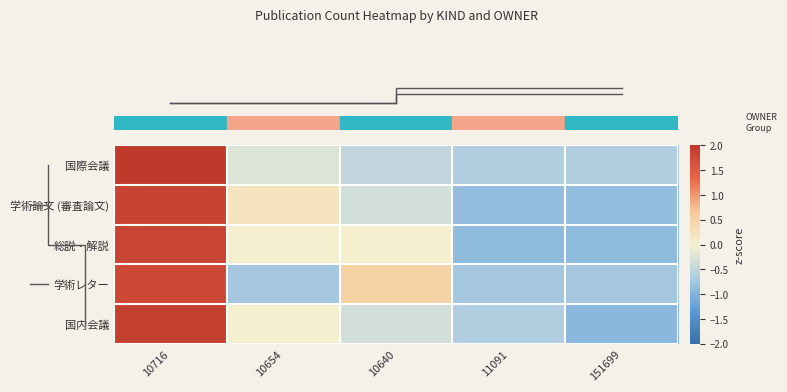

At how many categories does at least one series exceed 1?

1